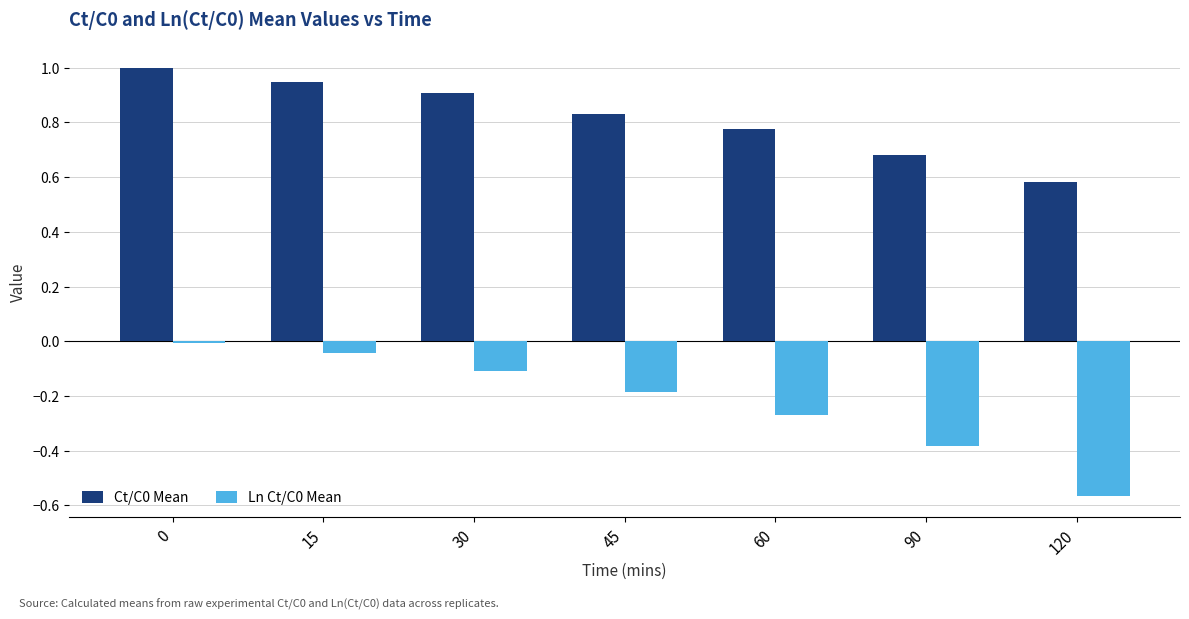

Is it true that Ct/C0 Mean equals 0.4 at 120?

False